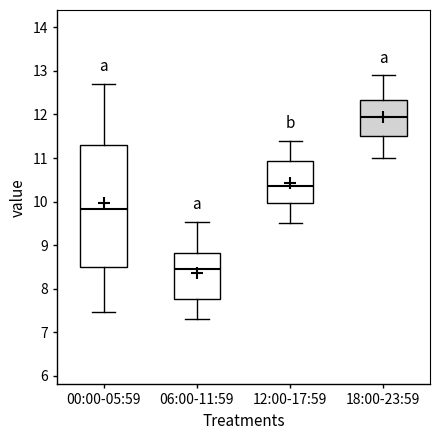

Where does the median line of the box for 12:00-17:59 sit on the y-axis? The values are not printed on the chart, so give them approximately, as read against the axis.

10.4